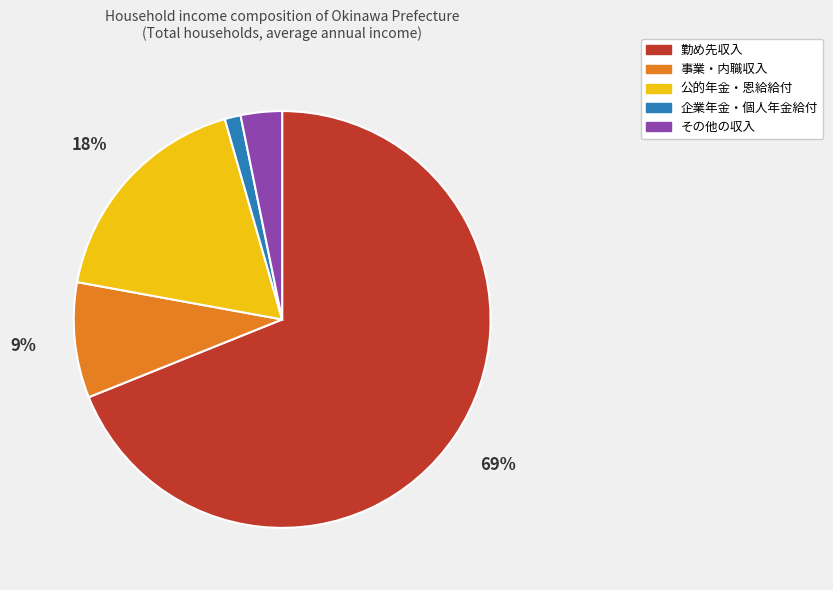

To the nearest percent, what portion does 事業・内職収入 represent?

9%